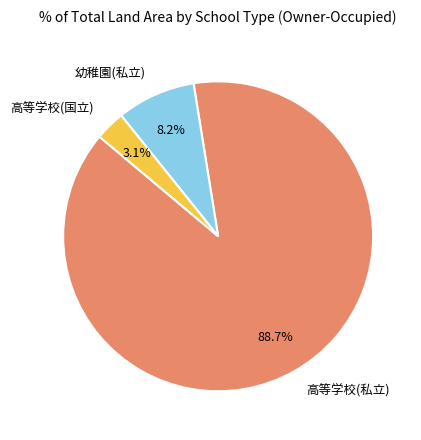

Which slice is the largest?

高等学校(私立)